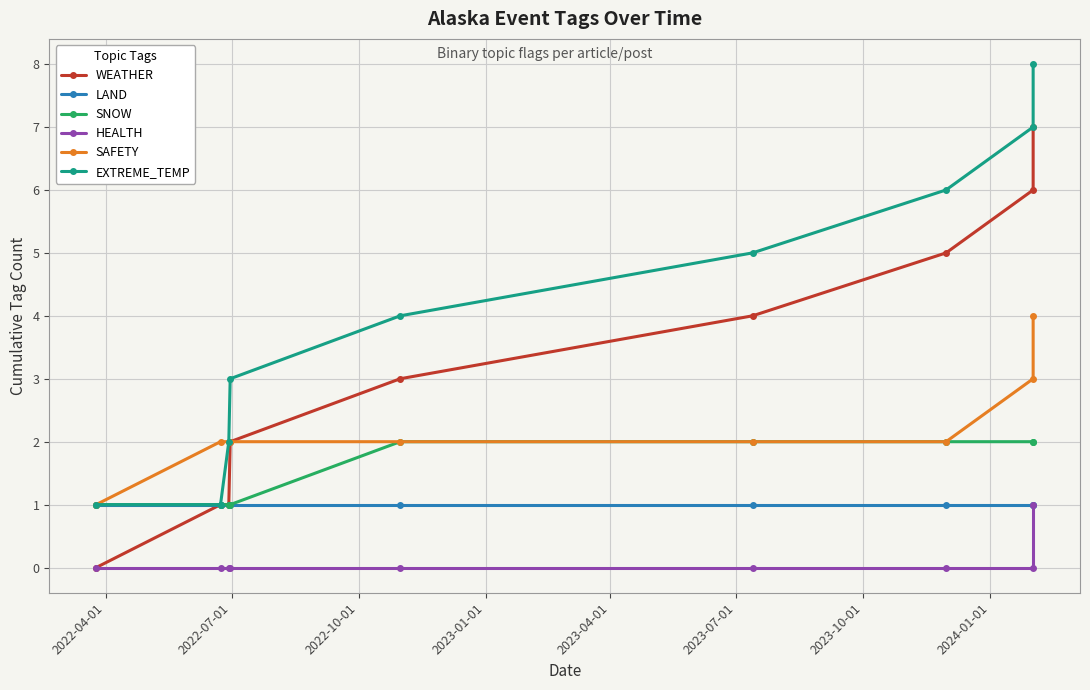

What position from the left is 2023-10-01?

7